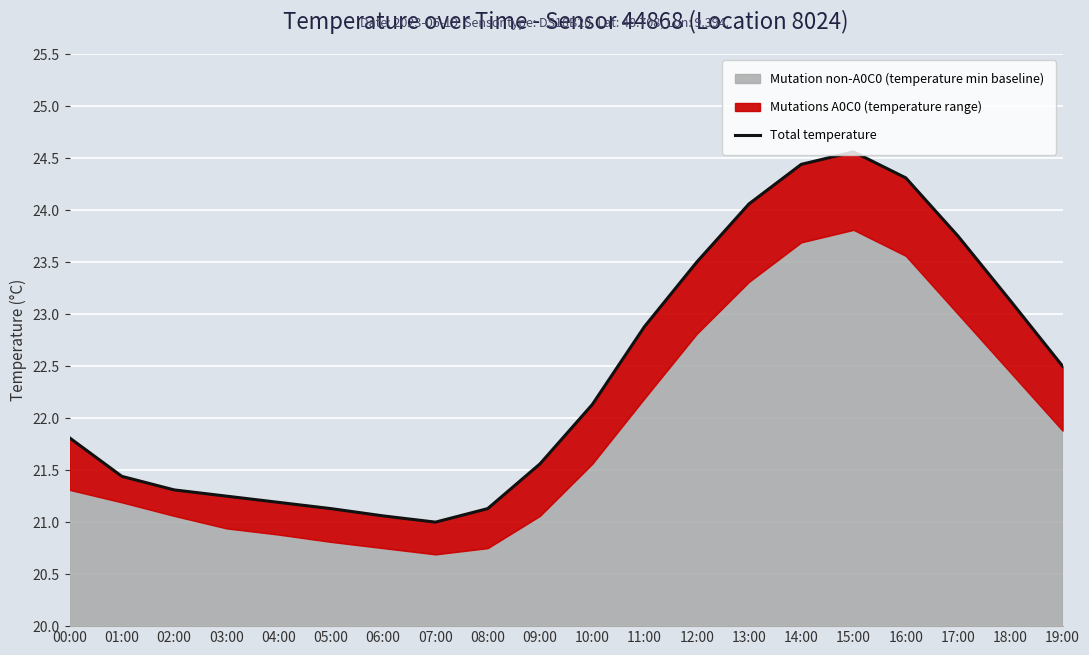

Reading right to left, list all the values displayed in this chart.

22.5	23.1	23.8	24.3	24.6	24.4	24.1	23.5	22.9	22.1	21.6	21.1	21.0	21.1	21.1	21.2	21.2	21.3	21.4	21.8